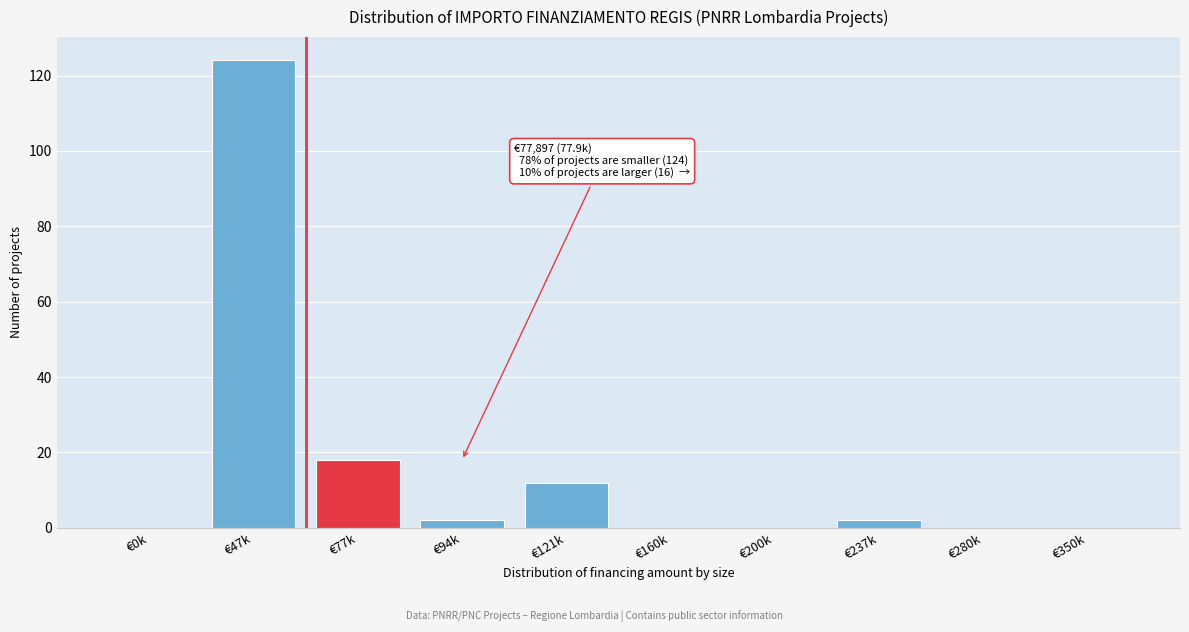

Reading left to right, extract all data points from this chart.

€0k=0	€47k=124	€77k=18	€94k=2	€121k=12	€160k=0	€200k=0	€237k=2	€280k=0	€350k=0